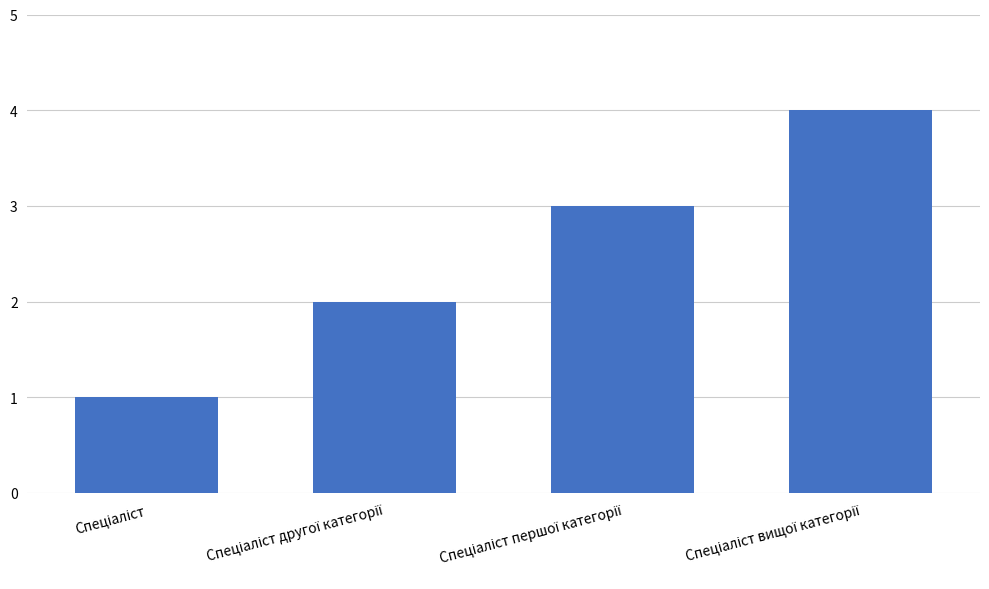

What is the sum of all values?

10